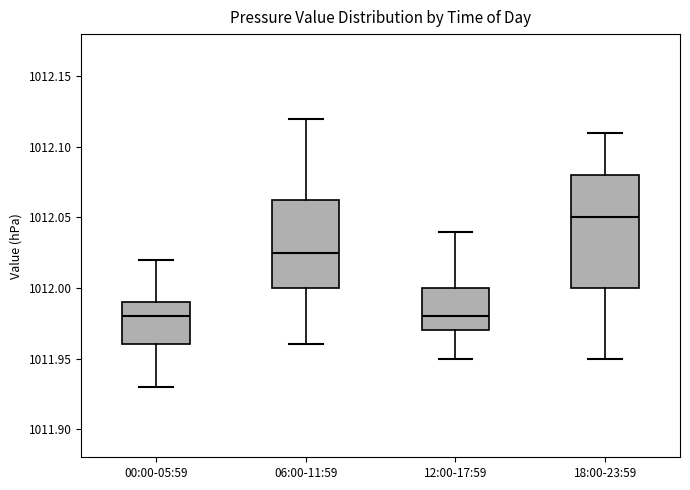

Which box has the highest median line?

18:00-23:59